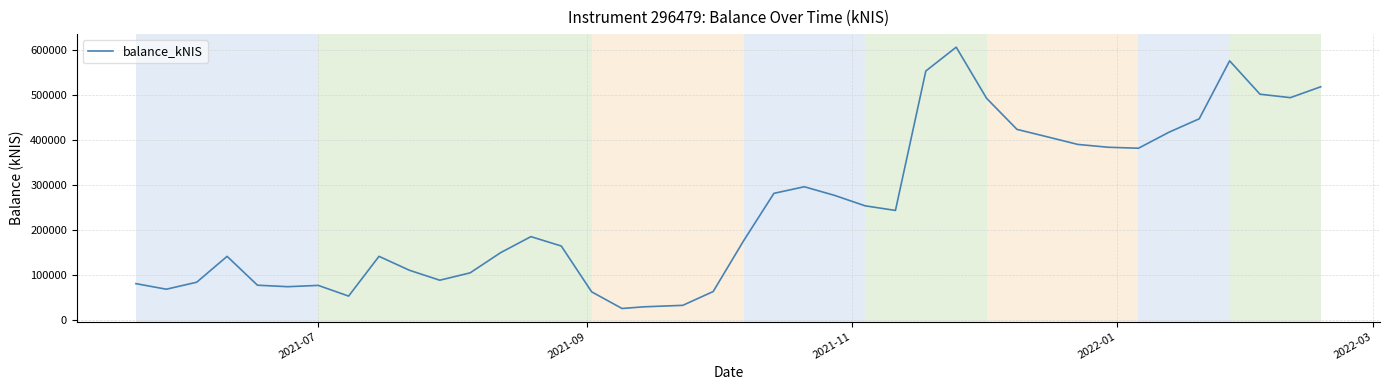

What is the average value?

248038.7